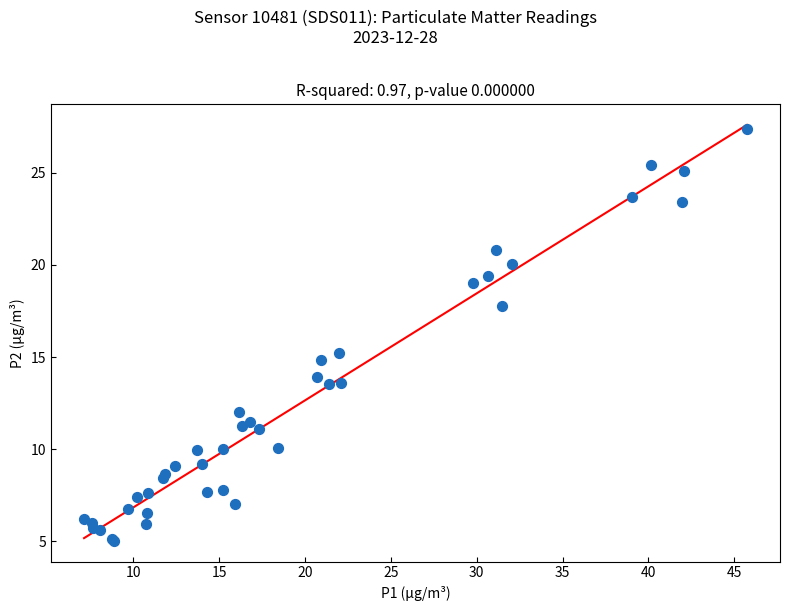

What Y value in the scatter plot is closest to 16?

15.2